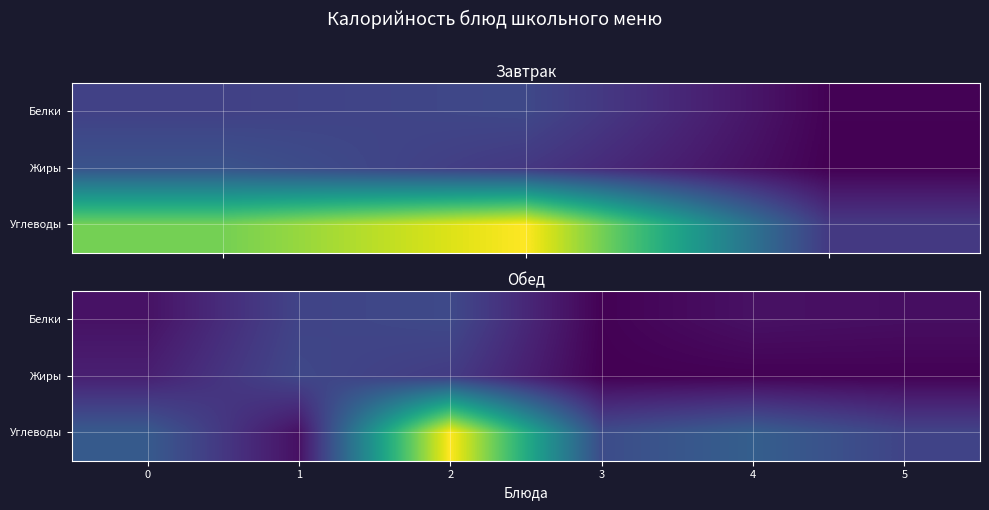

Is the value of Жиры at 3 greater than the value of Углеводы at 0?

No